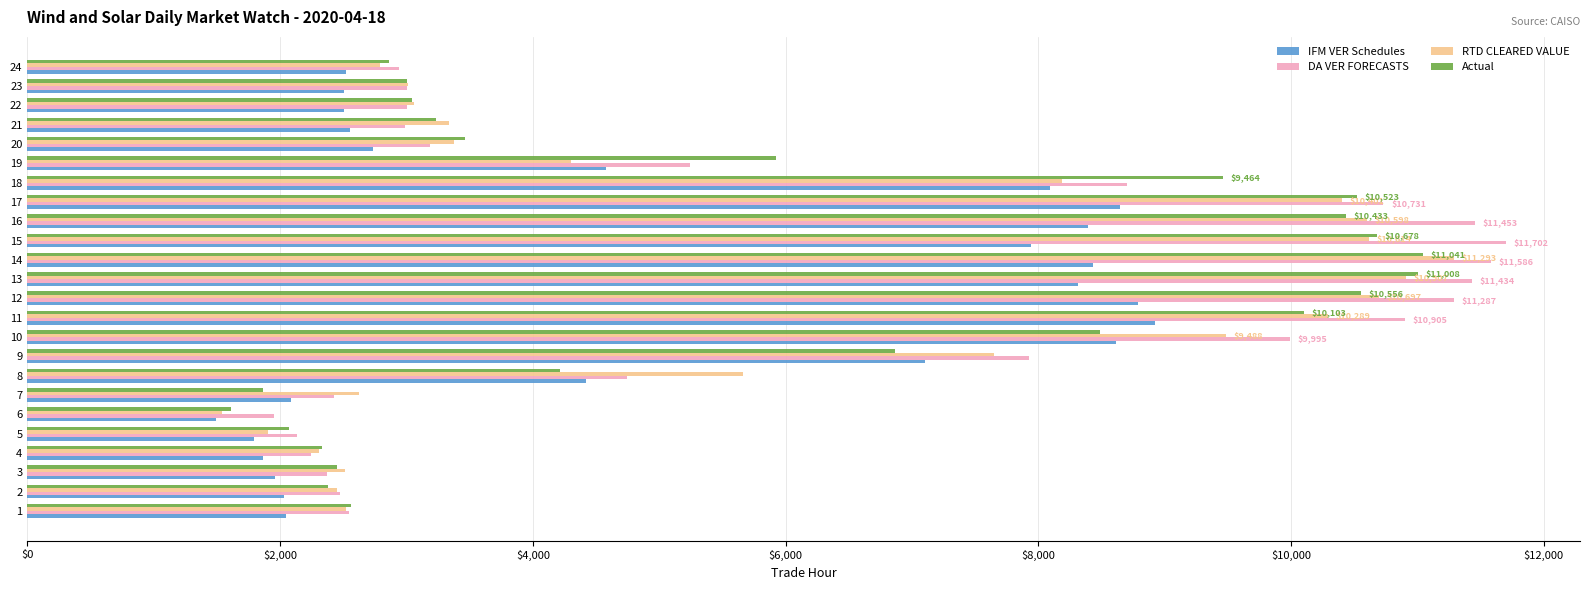

Count the number of data series in this chart.

4